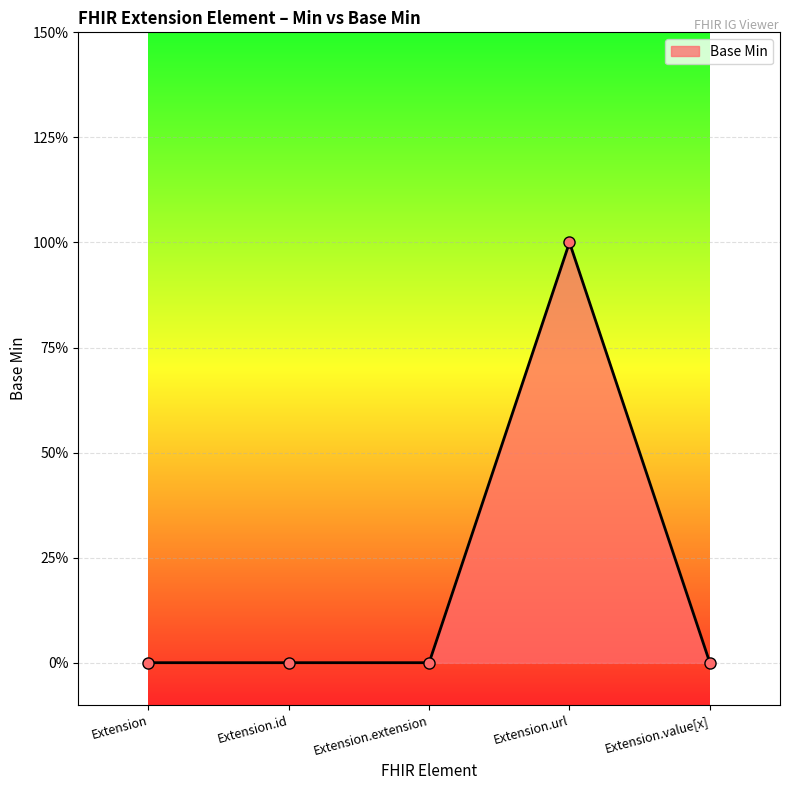

Reading right to left, list all the values displayed in this chart.

0	1	0	0	0